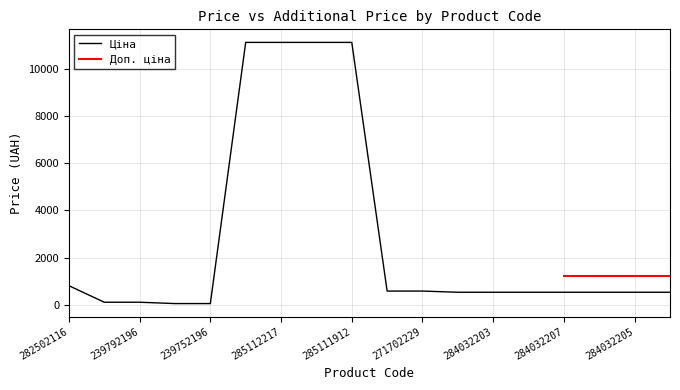

The Ціна series shows 813.0 at 282502116. True or false?

True